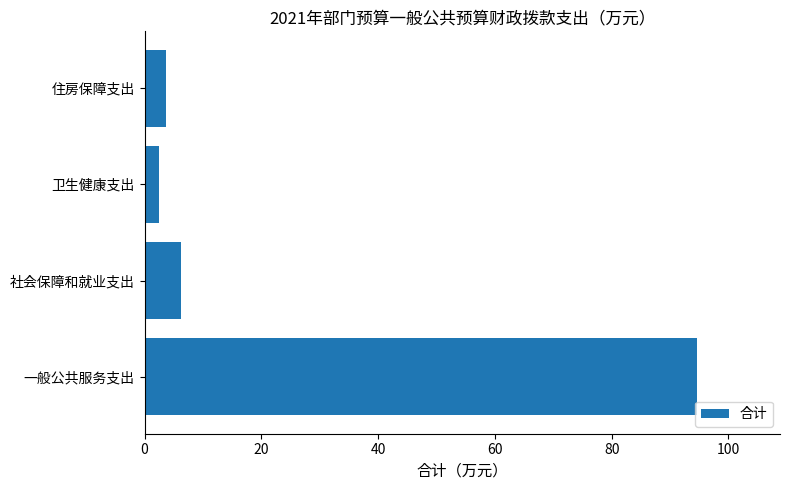

What is the change in value from 一般公共服务支出 to 社会保障和就业支出?

-88.4